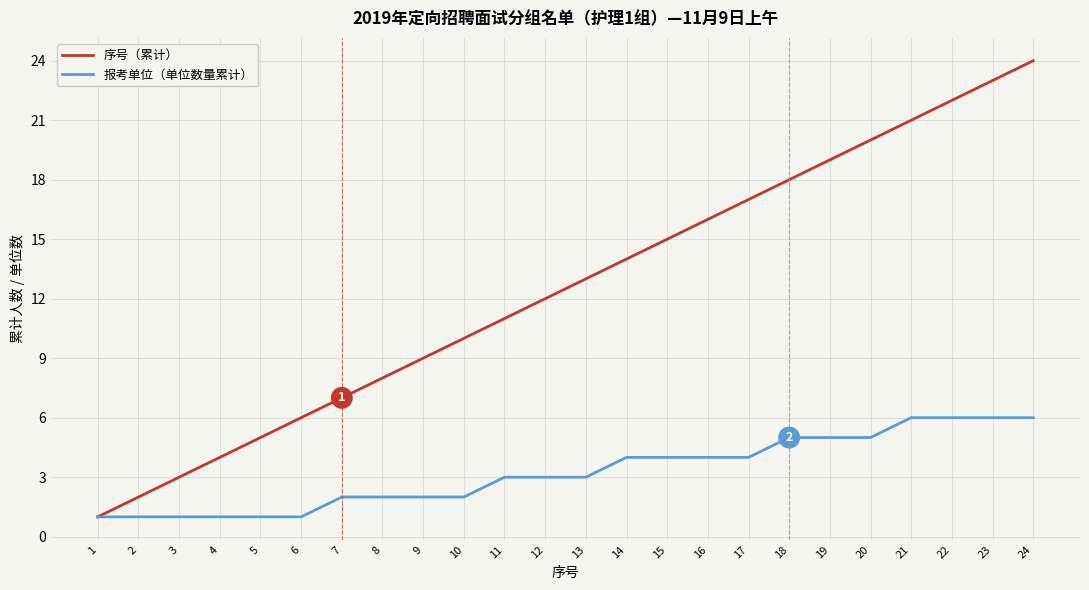

What is the difference between the maximum and minimum values in the 序号（累计） series?

23